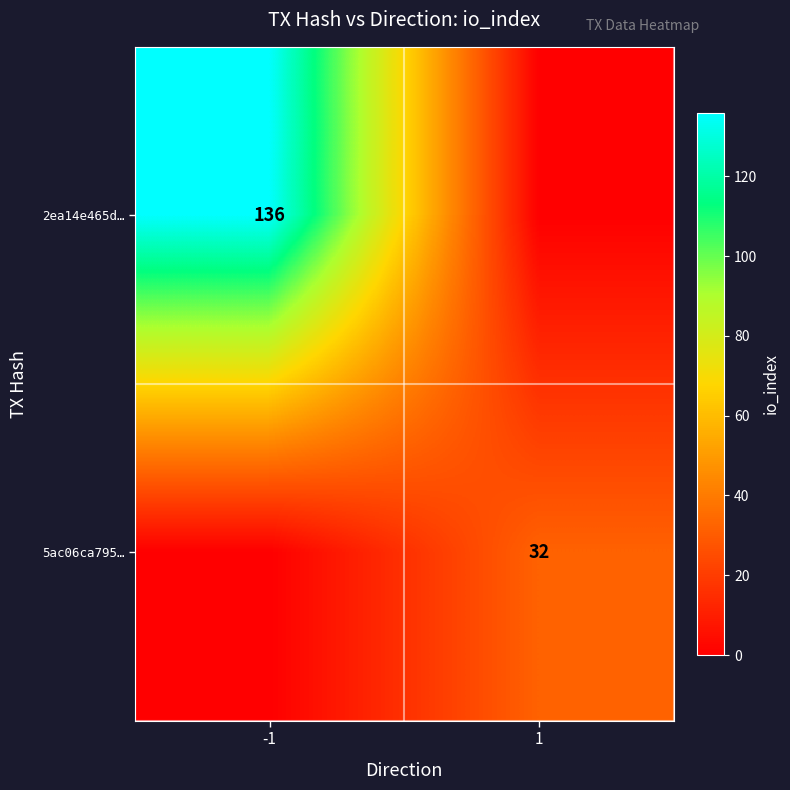

Is it true that 2ea14e465d… equals 42 at -1?

False